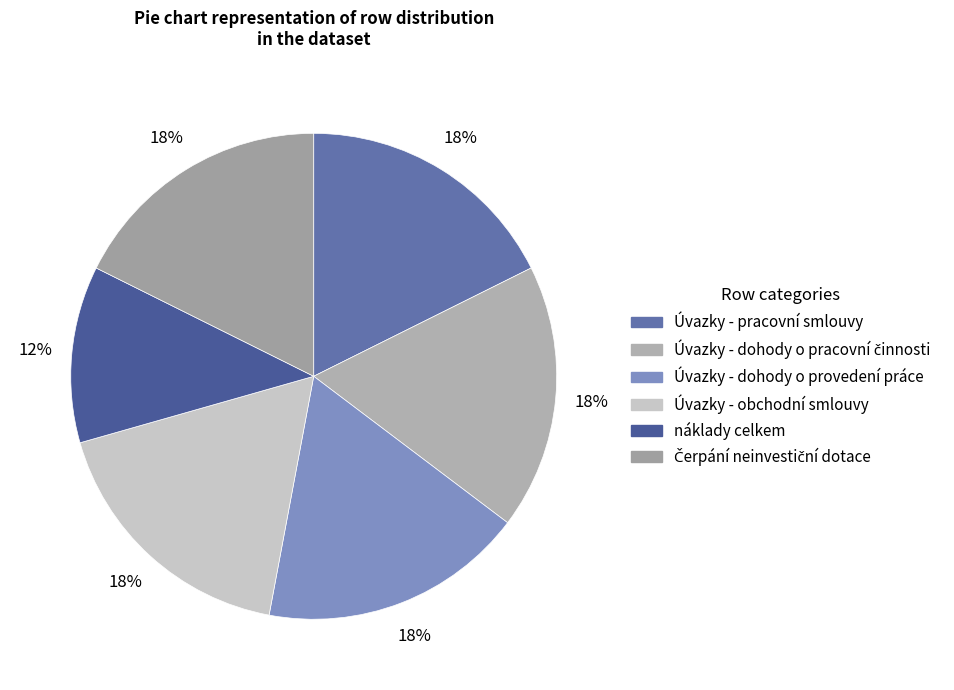

Do Úvazky - pracovní smlouvy and Úvazky - dohody o provedení práce together represent more than half of the pie?

No